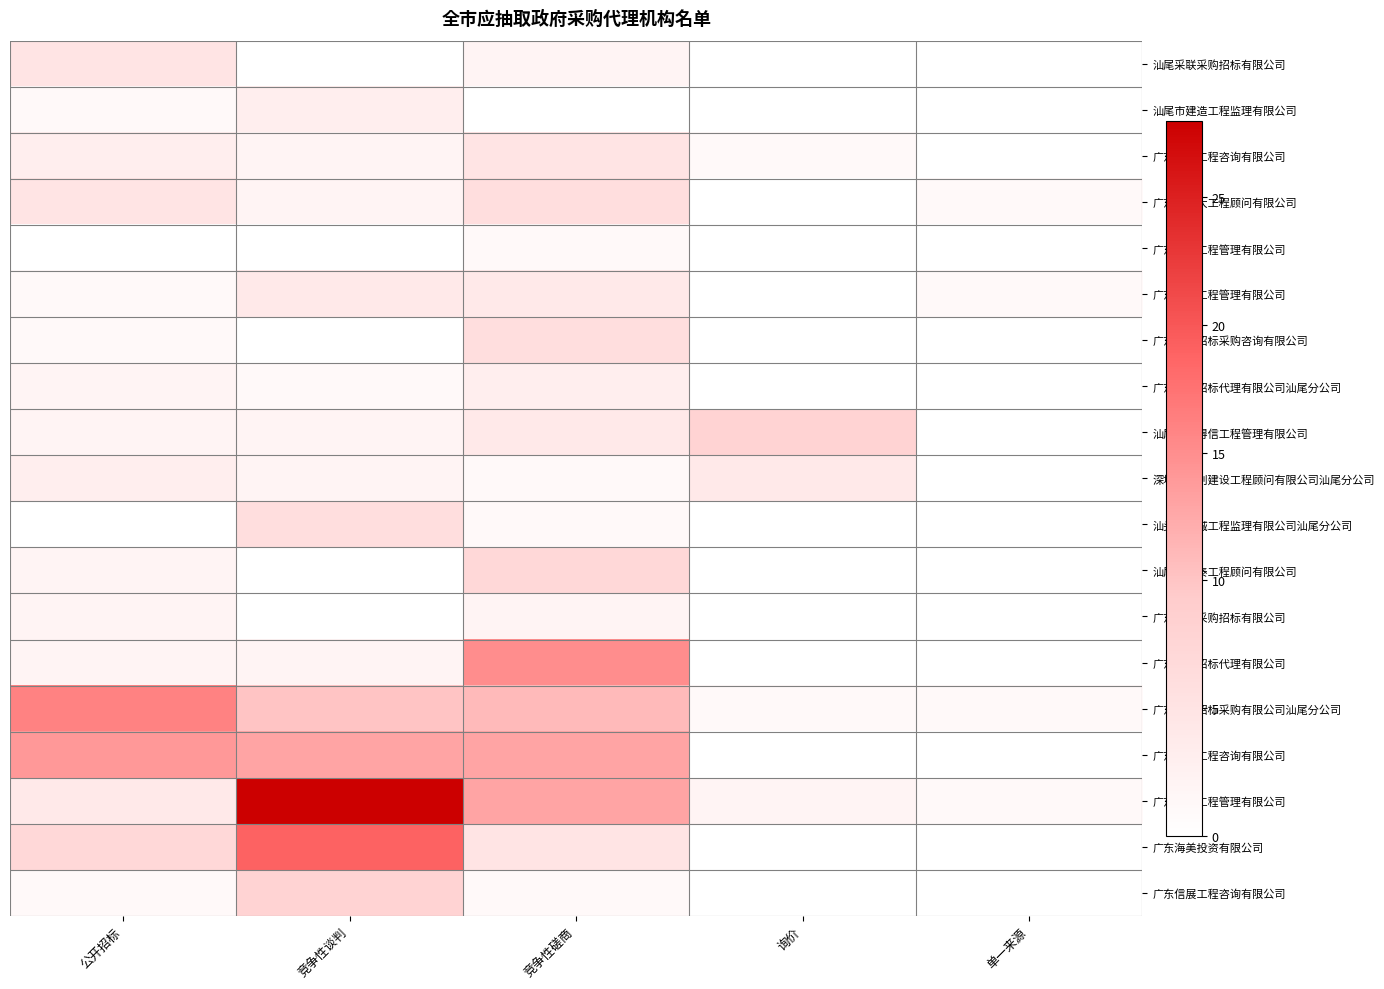

At how many categories does at least one series exceed 13?

3